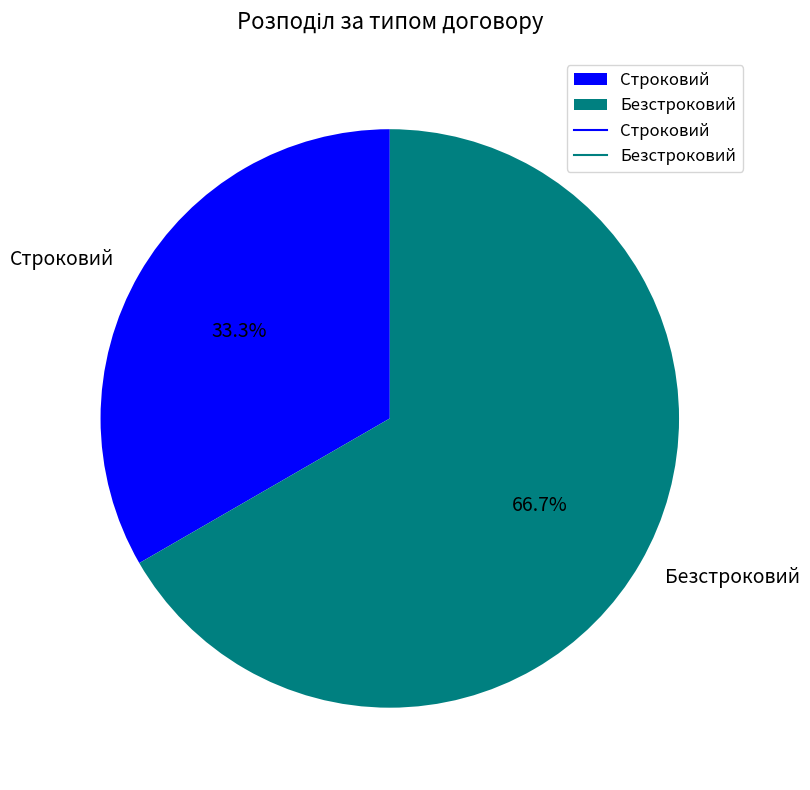

Between Строковий and Безстроковий, which is larger?

Безстроковий